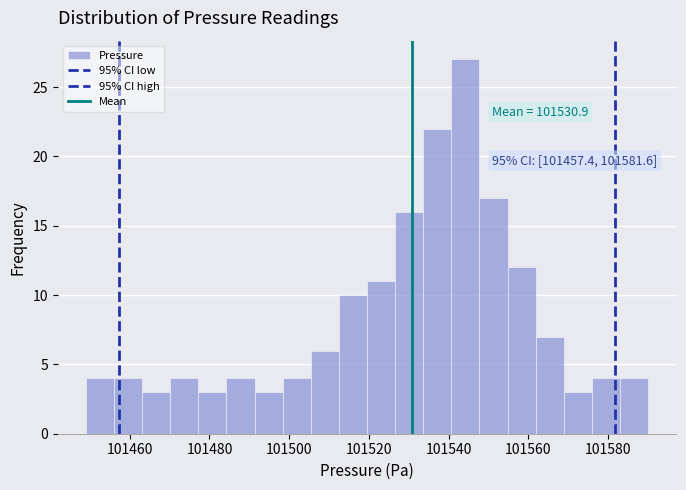

Read against the x-axis, roughly where is the centre of the tallest bar?

101544